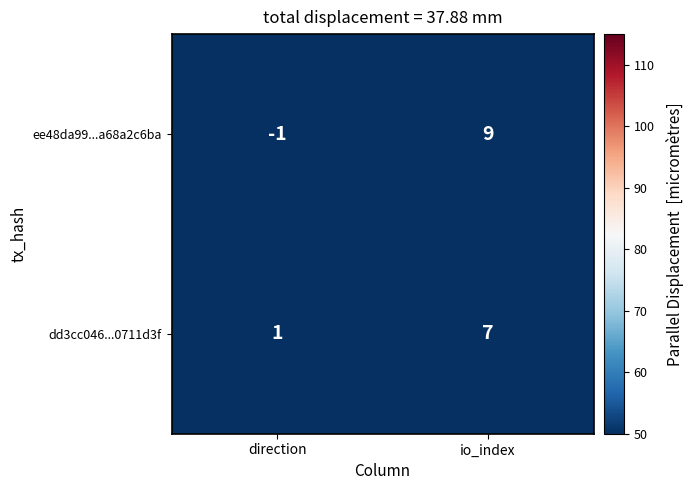

What is the sum of all ee48da99...a68a2c6ba values?

8